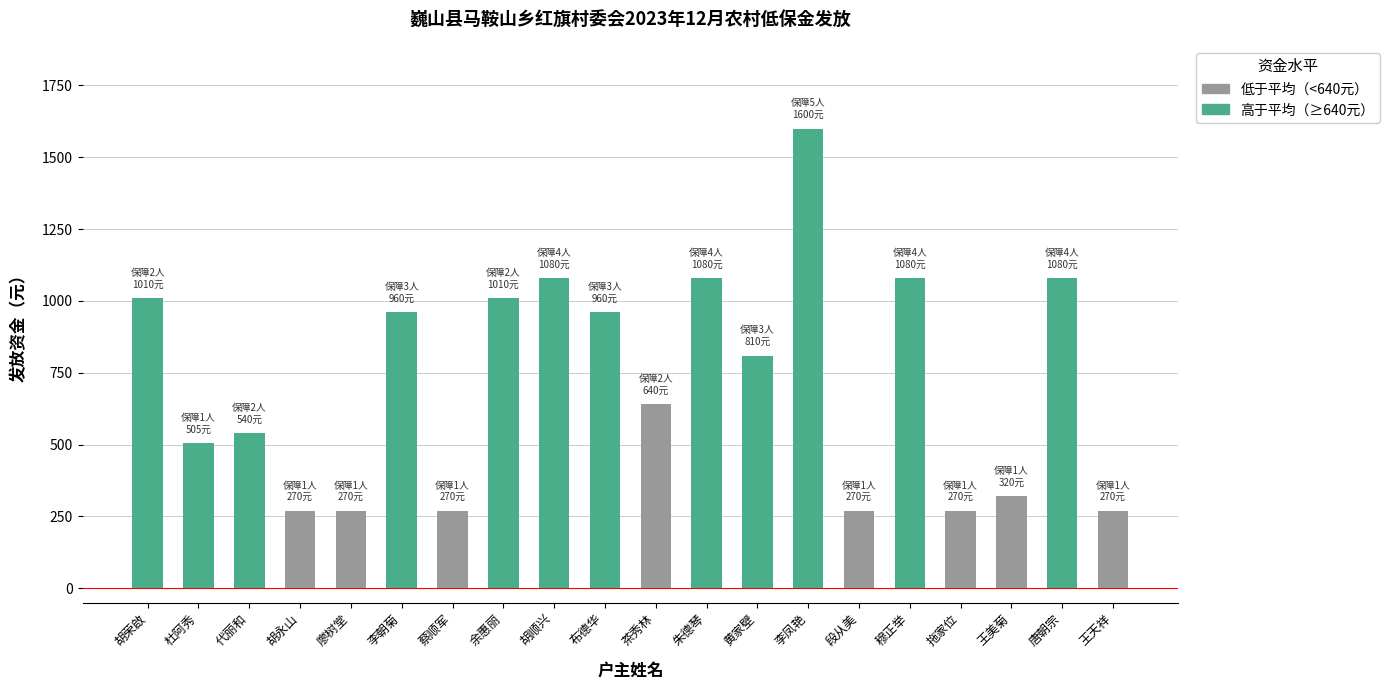

Reading left to right, list all the values displayed in this chart.

1010	505	540	270	270	960	270	1010	1080	960	640	1080	810	1600	270	1080	270	320	1080	270